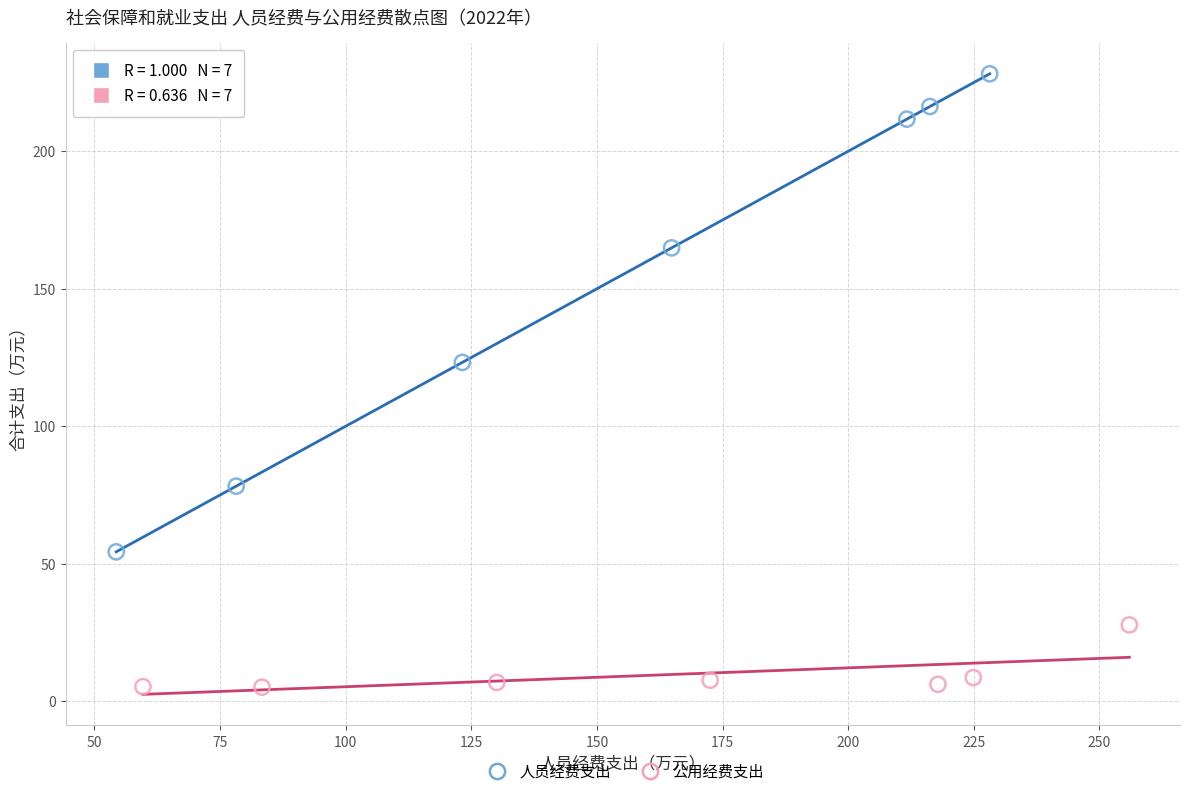

What are all the series names shown in the legend?

人员经费支出, 公用经费支出